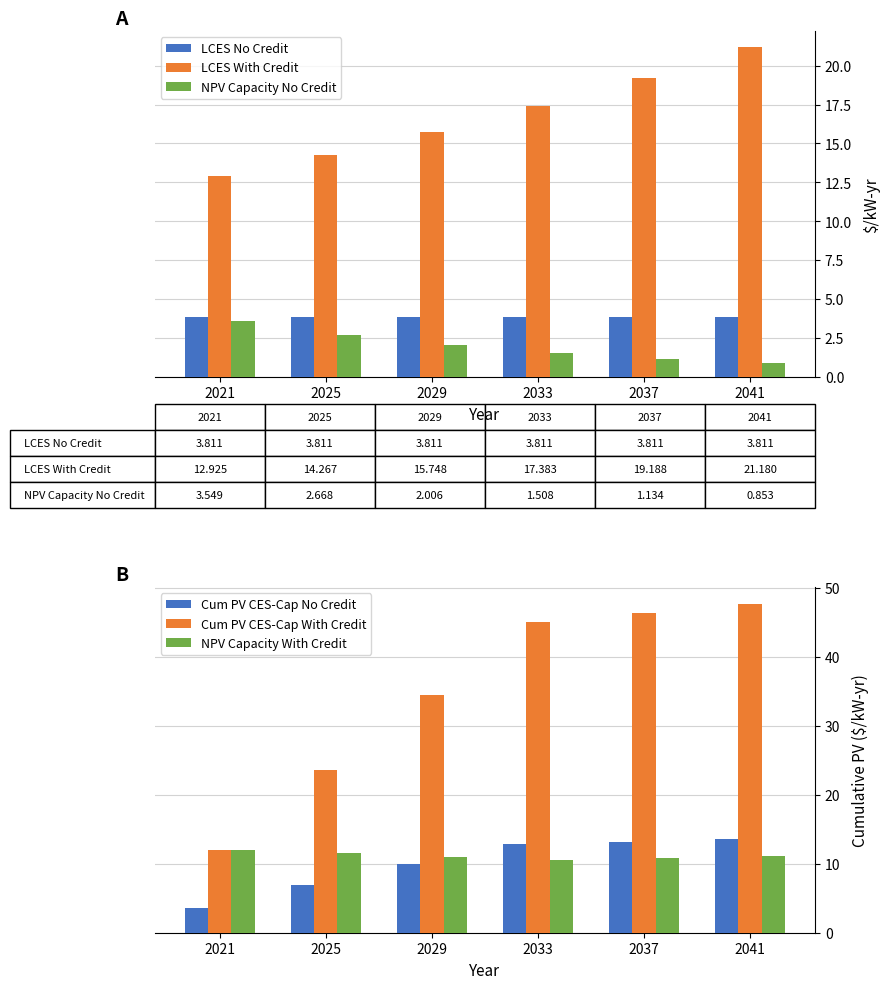

Reading right to left, transcribe all the data shown in this chart.

LCES No Credit: 2041=3.8	2037=3.8	2033=3.8	2029=3.8	2025=3.8	2021=3.8
LCES With Credit: 2041=21.2	2037=19.2	2033=17.4	2029=15.7	2025=14.3	2021=12.9
NPV Capacity No Credit: 2041=0.9	2037=1.1	2033=1.5	2029=2.0	2025=2.7	2021=3.5
Cum PV CES-Cap No Credit: 2041=13.6	2037=13.2	2033=12.8	2029=9.9	2025=6.9	2021=3.5
Cum PV CES-Cap With Credit: 2041=47.7	2037=46.3	2033=45.0	2029=34.5	2025=23.5	2021=12.0
NPV Capacity With Credit: 2041=11.1	2037=10.8	2033=10.5	2029=11.0	2025=11.5	2021=12.0